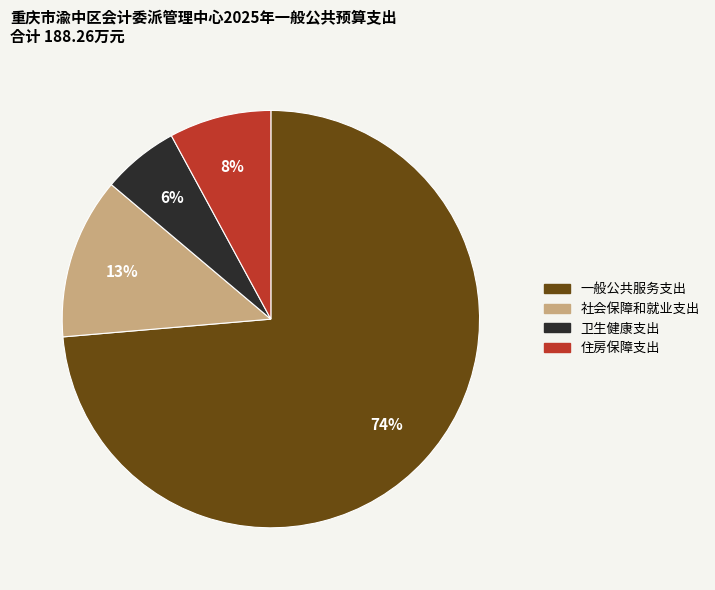

To the nearest percent, what is the combined percentage of 卫生健康支出 and 住房保障支出?

14%